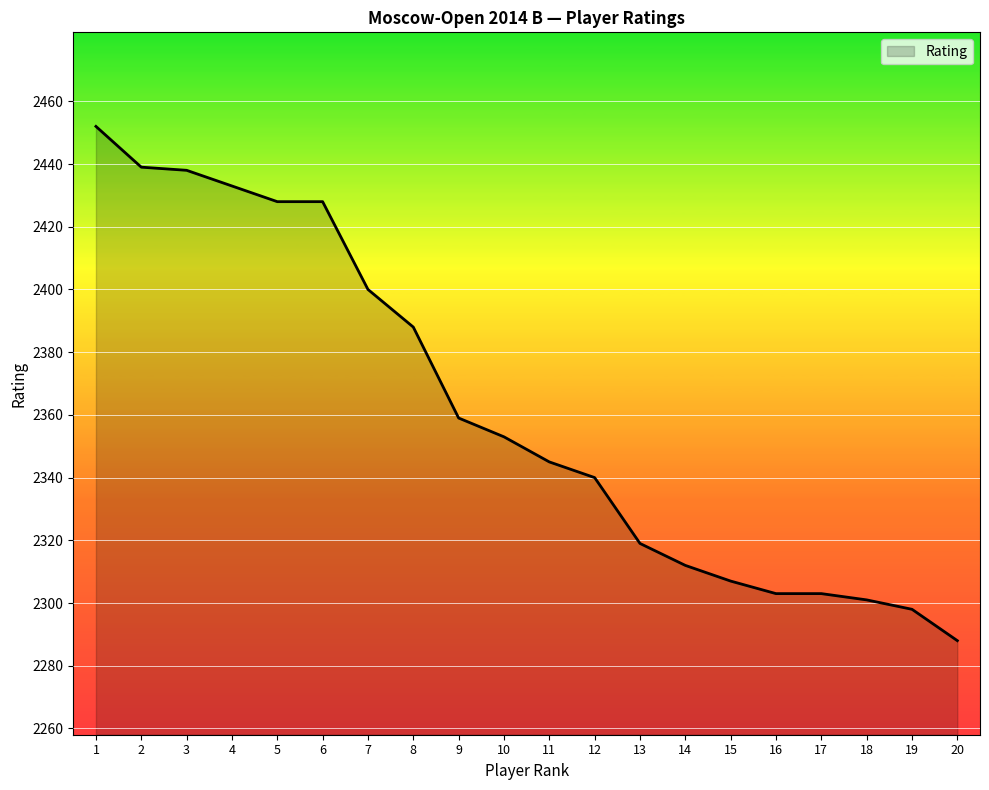

What is the minimum value shown in the chart?

2288